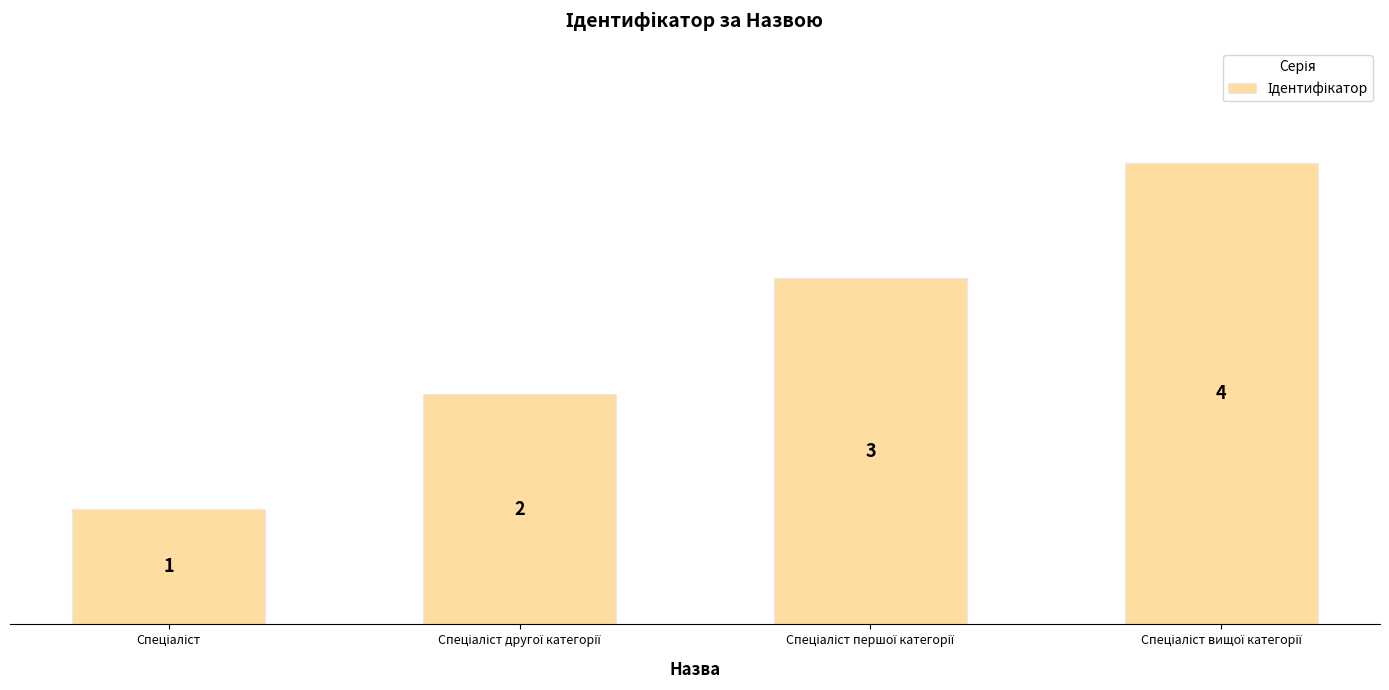

What is the greatest value displayed?

4